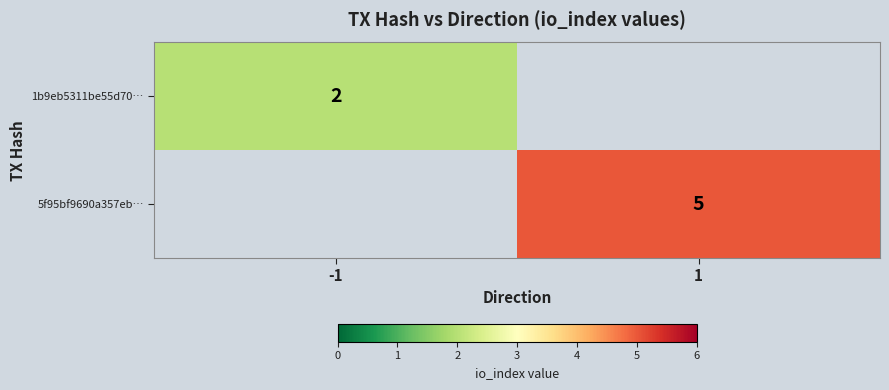

True or false: 5f95bf9690a357eb… has a value of 5 at 1.

True